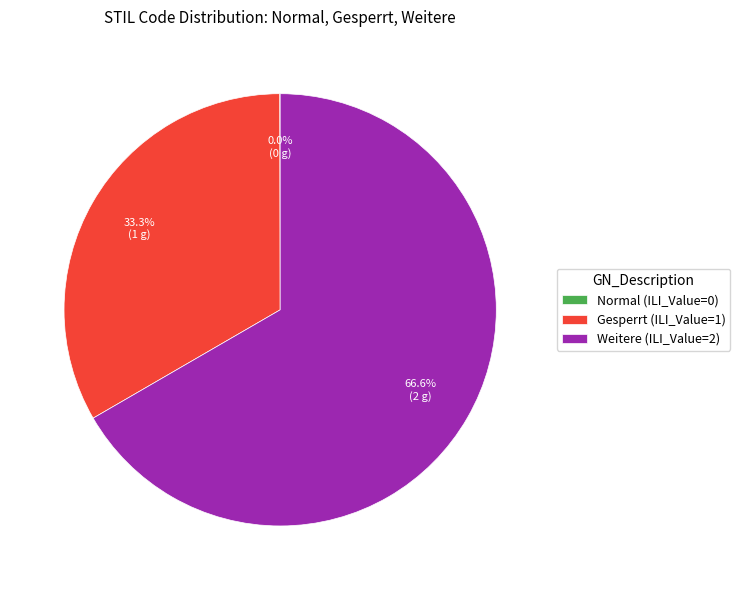

Between Weitere (ILI_Value=2) and Gesperrt (ILI_Value=1), which is larger?

Weitere (ILI_Value=2)